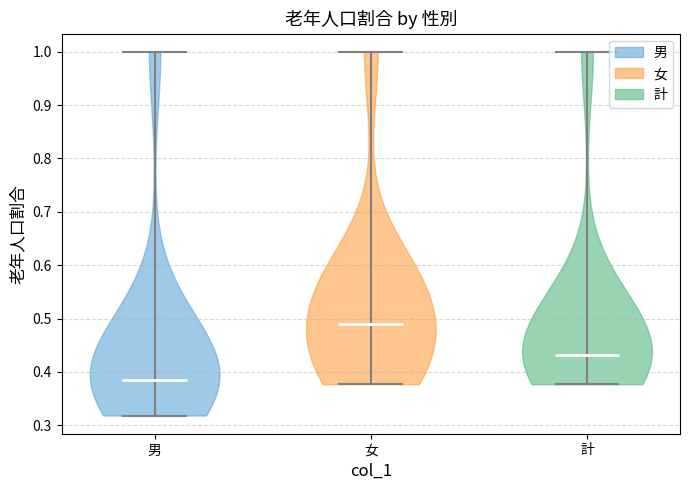

What is the highest point the violin for 女 reaches on the y-axis? The values are not printed on the chart, so give them approximately, as read against the axis.

1.00